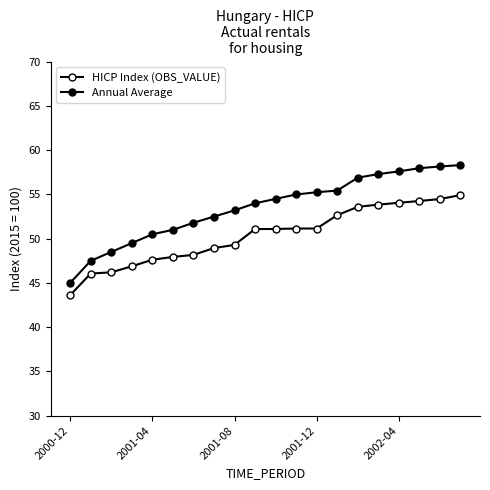

How many lines are shown in the chart?

2